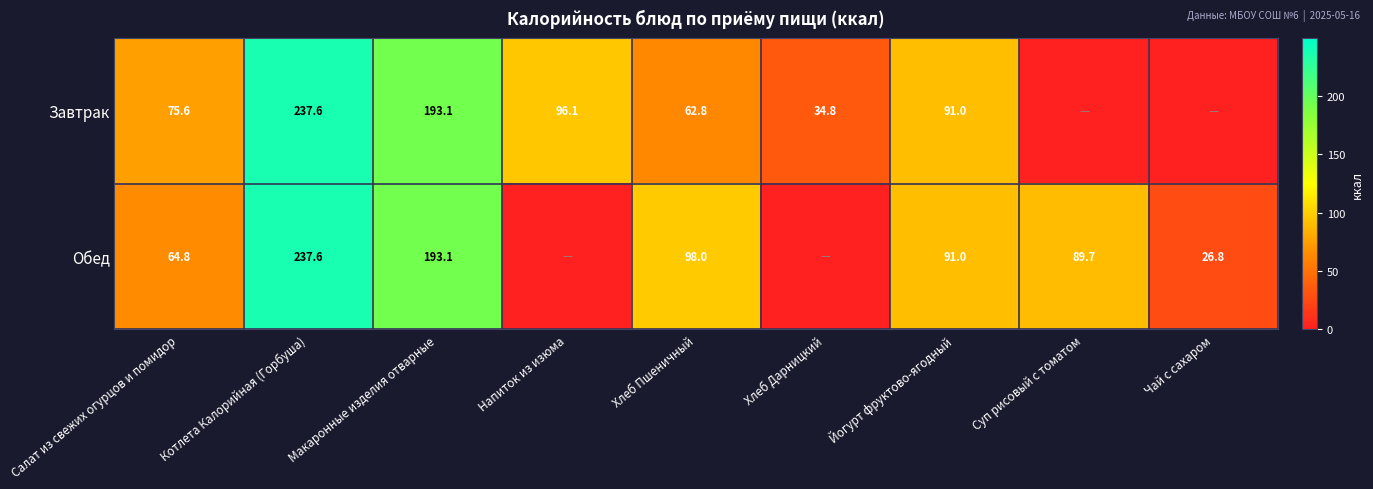

True or false: Завтрак has a value of 31.9 at Хлеб Пшеничный.

False